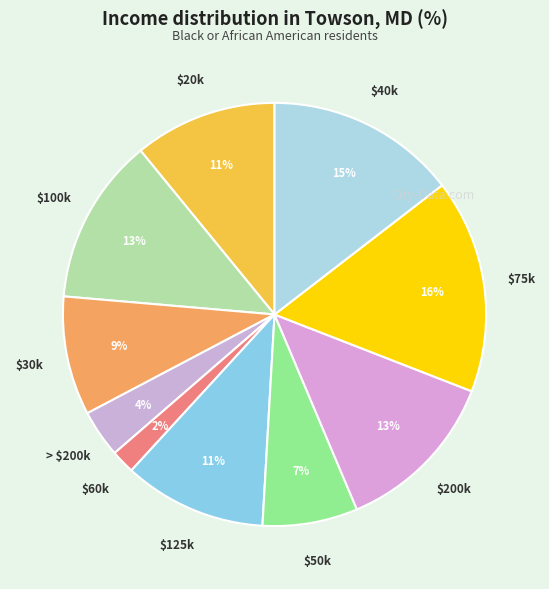

How many segments does this pie chart have?

10